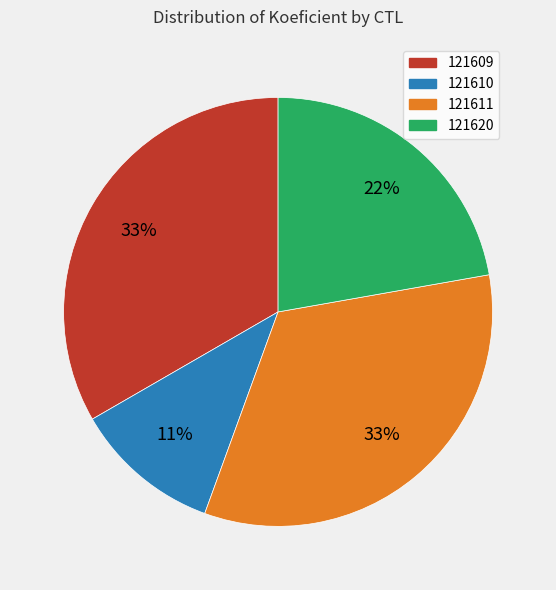

What is the smallest slice in the pie chart?

121610